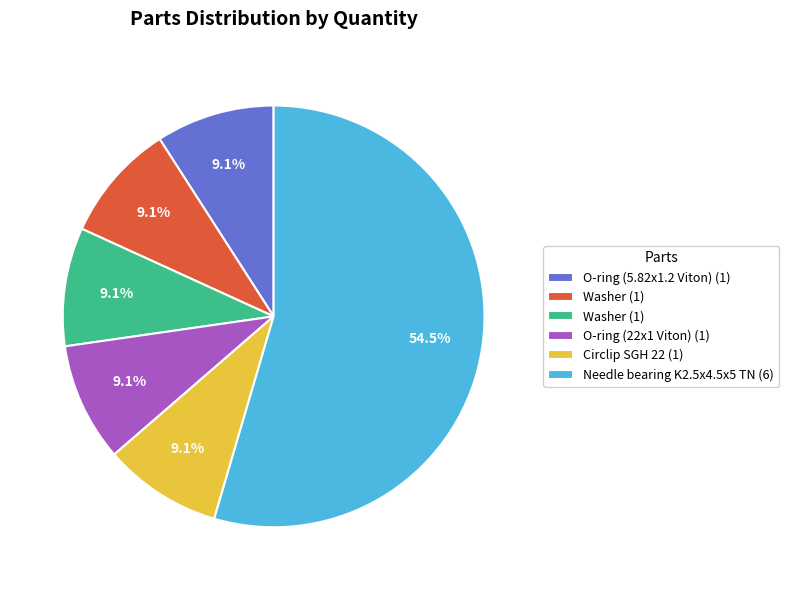

Is there any slice that represents more than half of the pie?

Yes